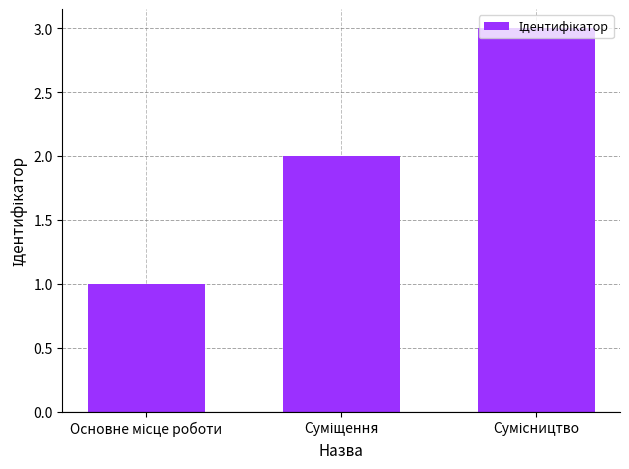

What is the greatest value displayed?

3